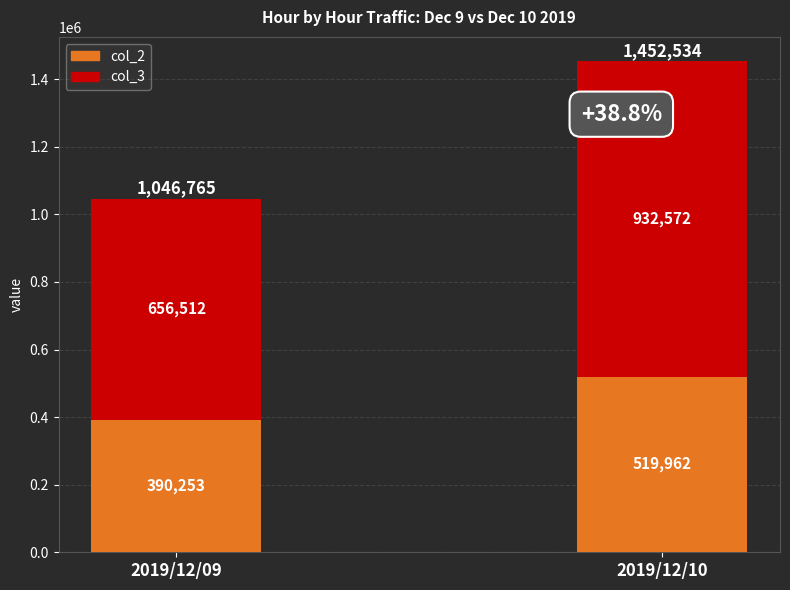

True or false: col_2 has a value of 519962 at 2019/12/10.

True